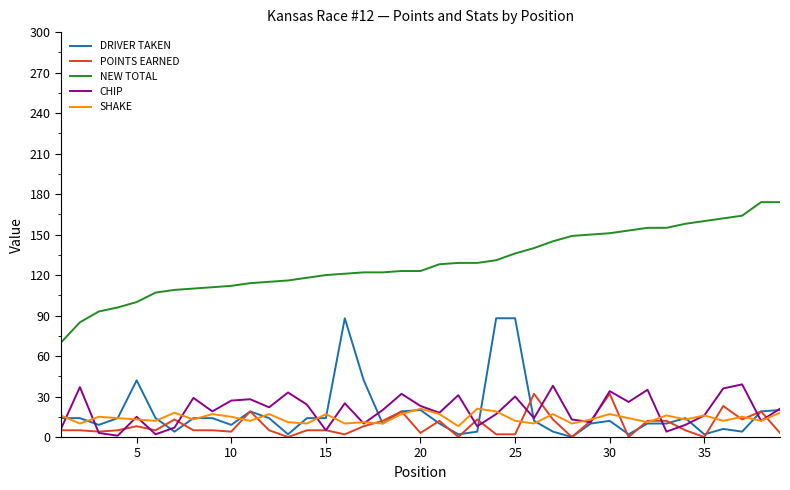

True or false: SHAKE and NEW TOTAL cross at least once.

False